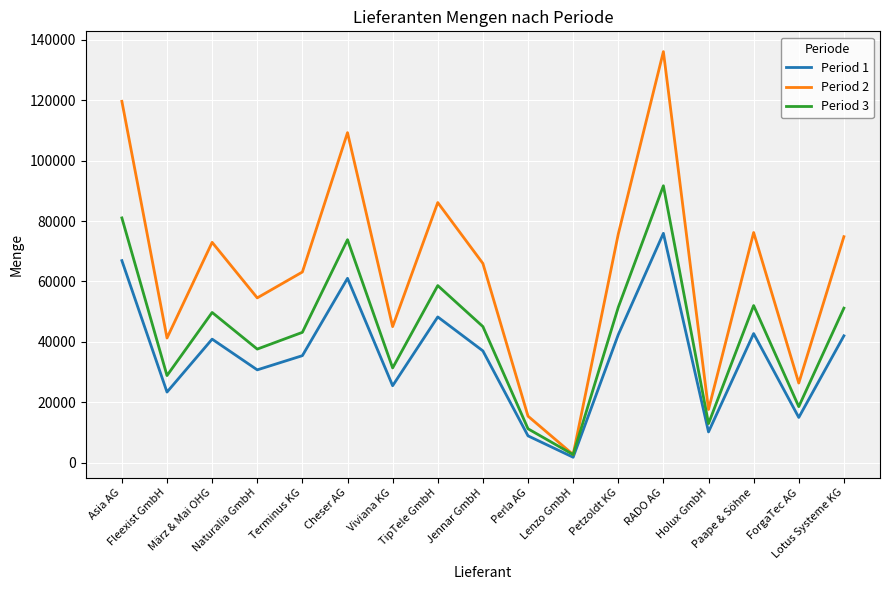

At which category does Period 1 reach its first local peak?

März & Mai OHG